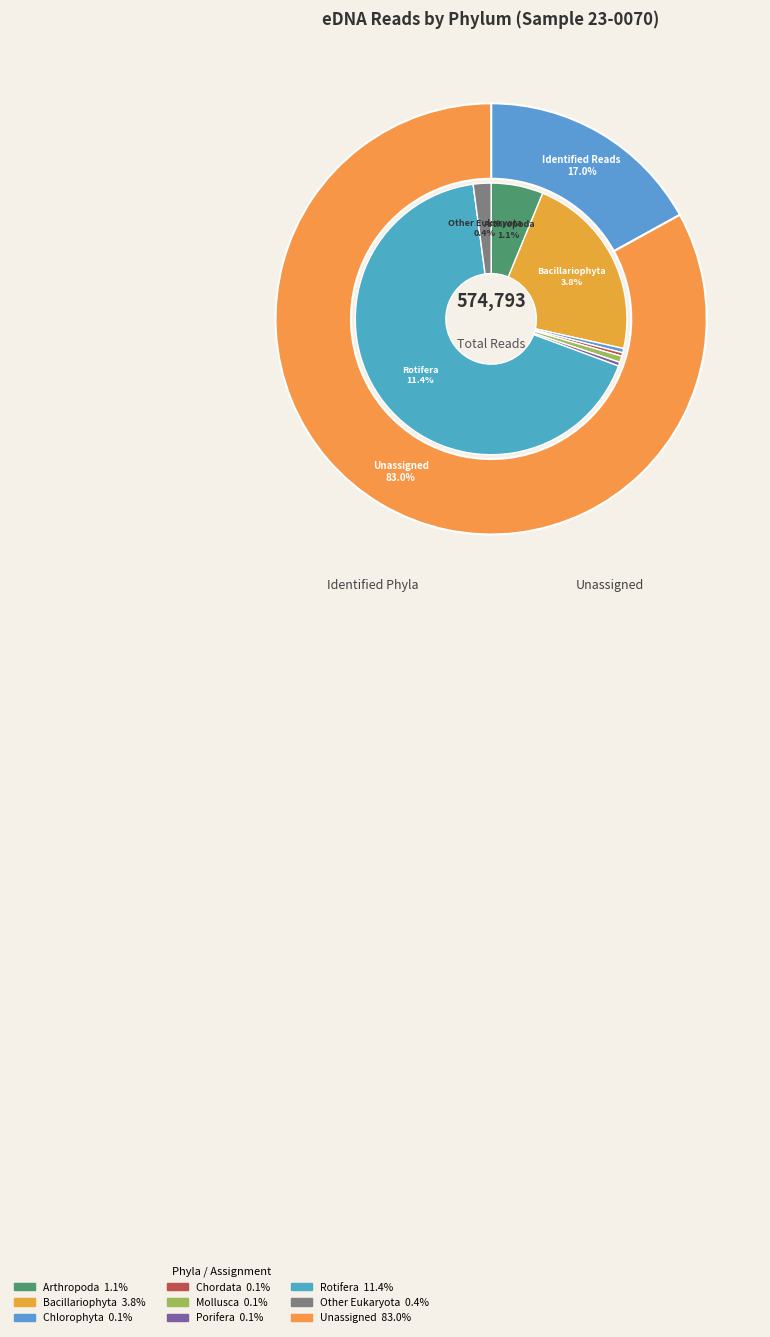

What is the ratio of the value at Chlorophyta to the value at Chordata?

1.2